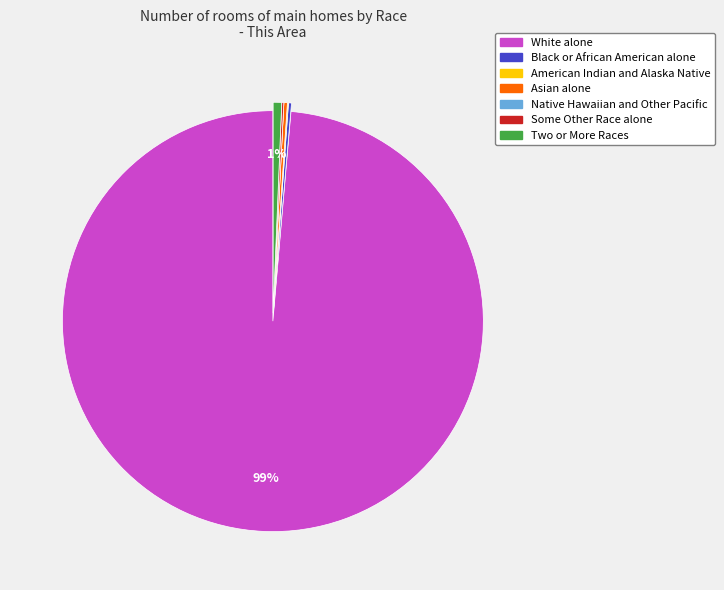

Between Two or More Races and White alone, which is larger?

White alone